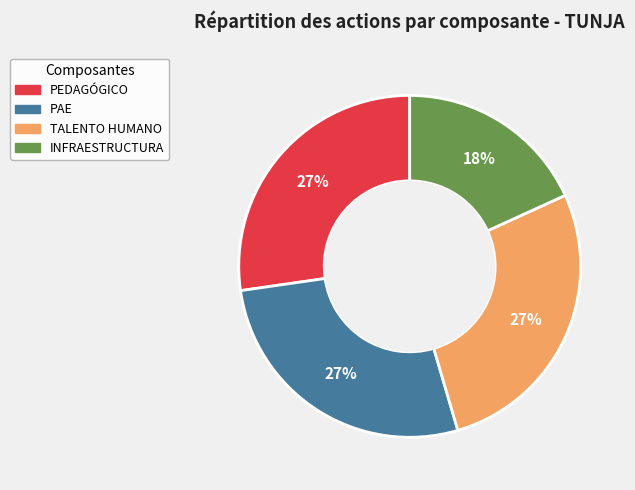

Which slice is the smallest?

INFRAESTRUCTURA